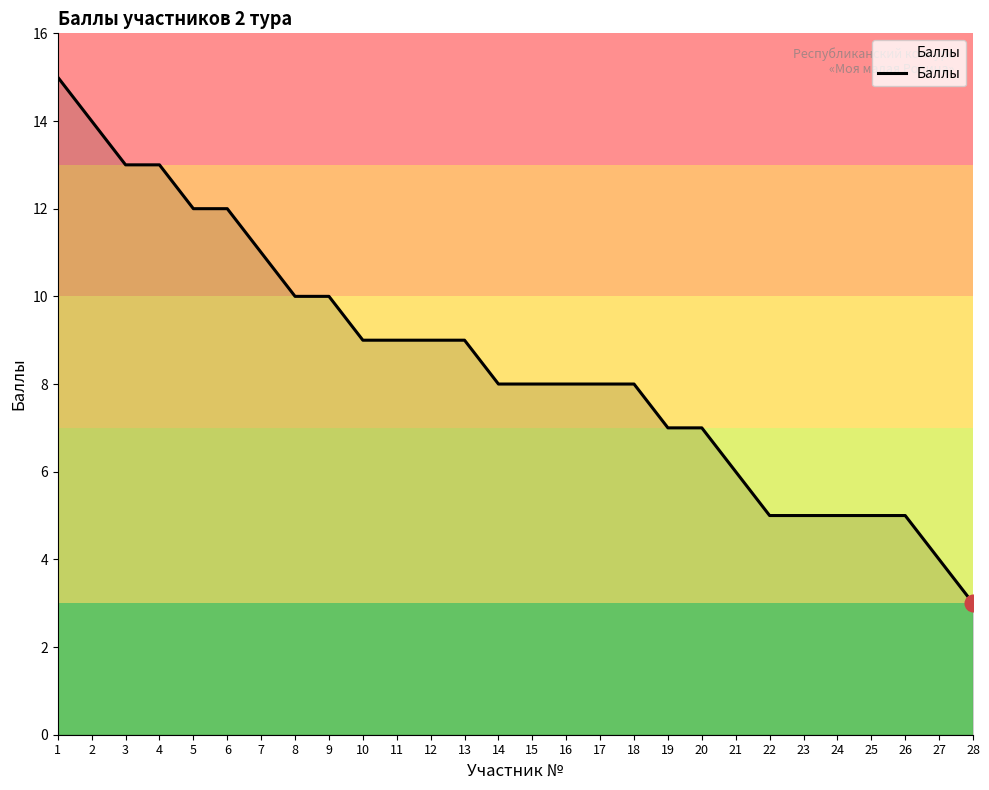

What is the ratio of the value at 16 to the value at 5?

0.7